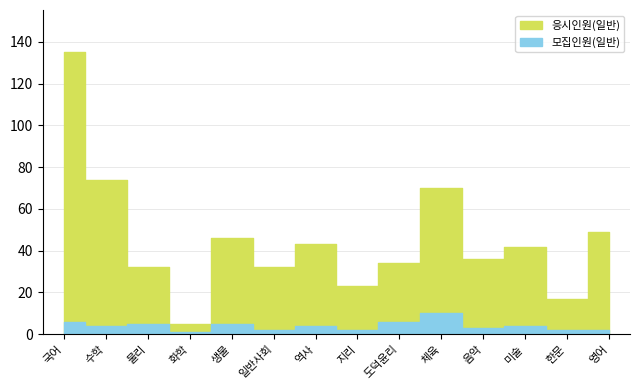

What is the total value across all series at 역사?

47